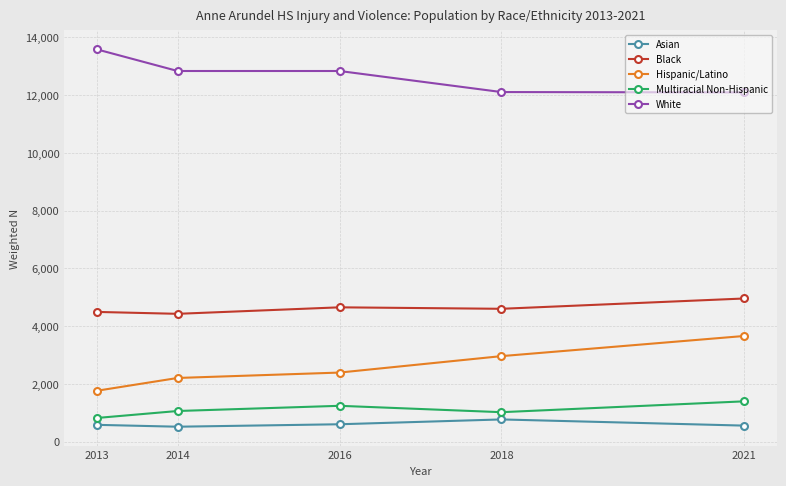

What is the maximum value for White?

13588